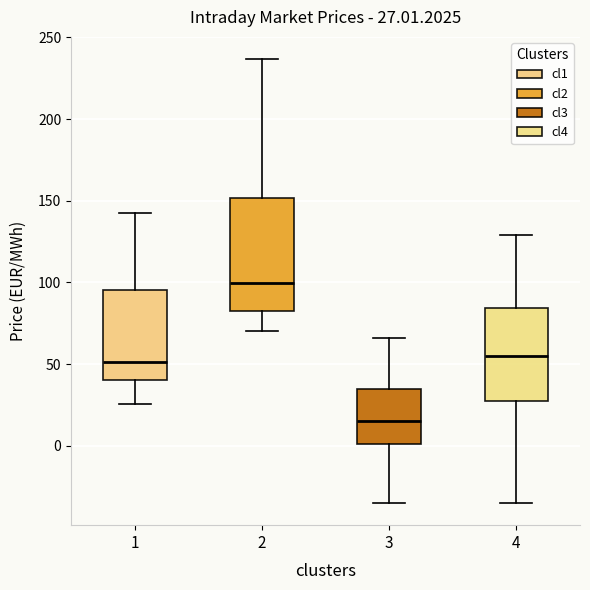

Which box has the lowest median line?

3